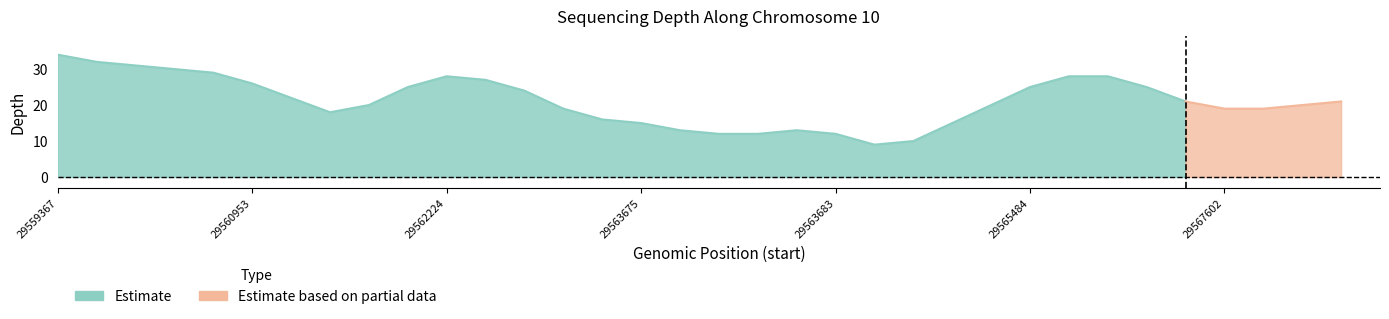

What is the difference between the maximum and minimum values?

35